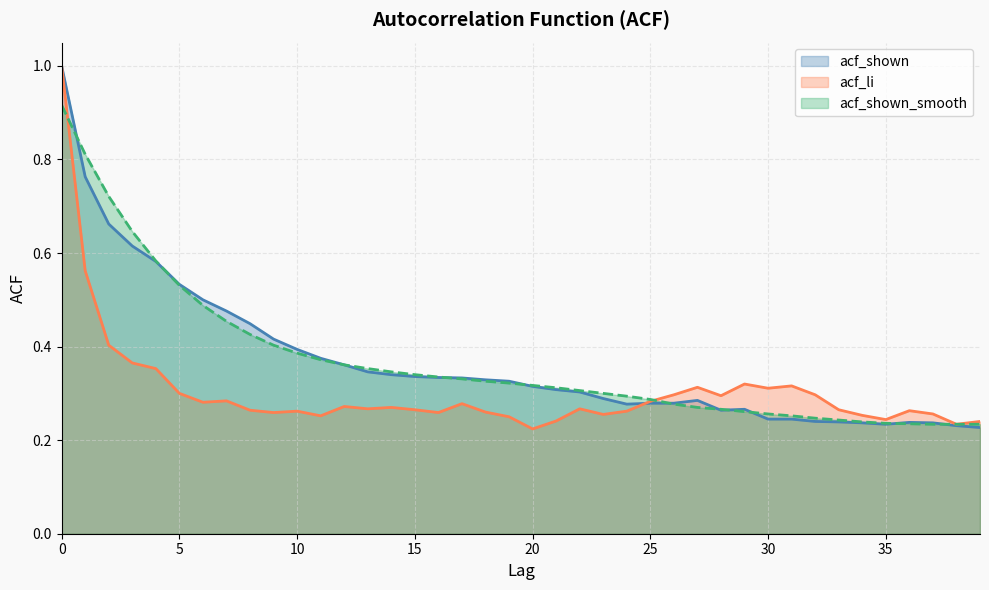

Which series has the largest range (max minus min)?

acf_li